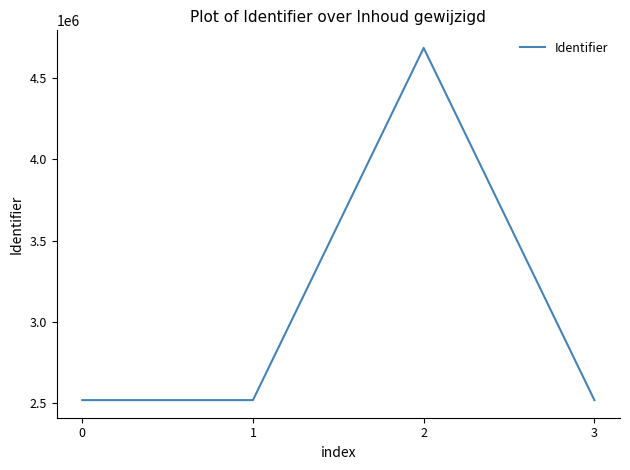

What is the average value?

3060596